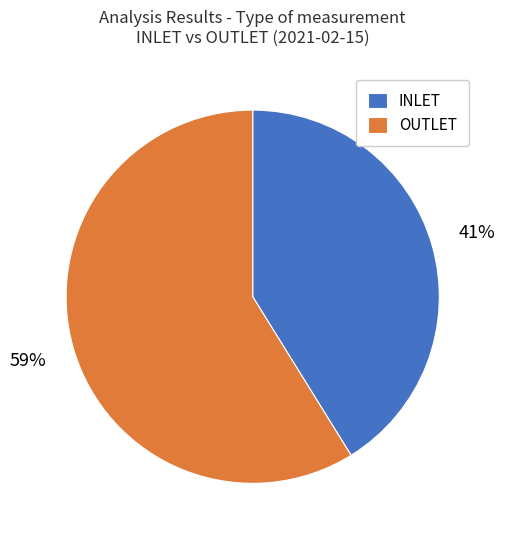

Is OUTLET the majority of the pie?

Yes